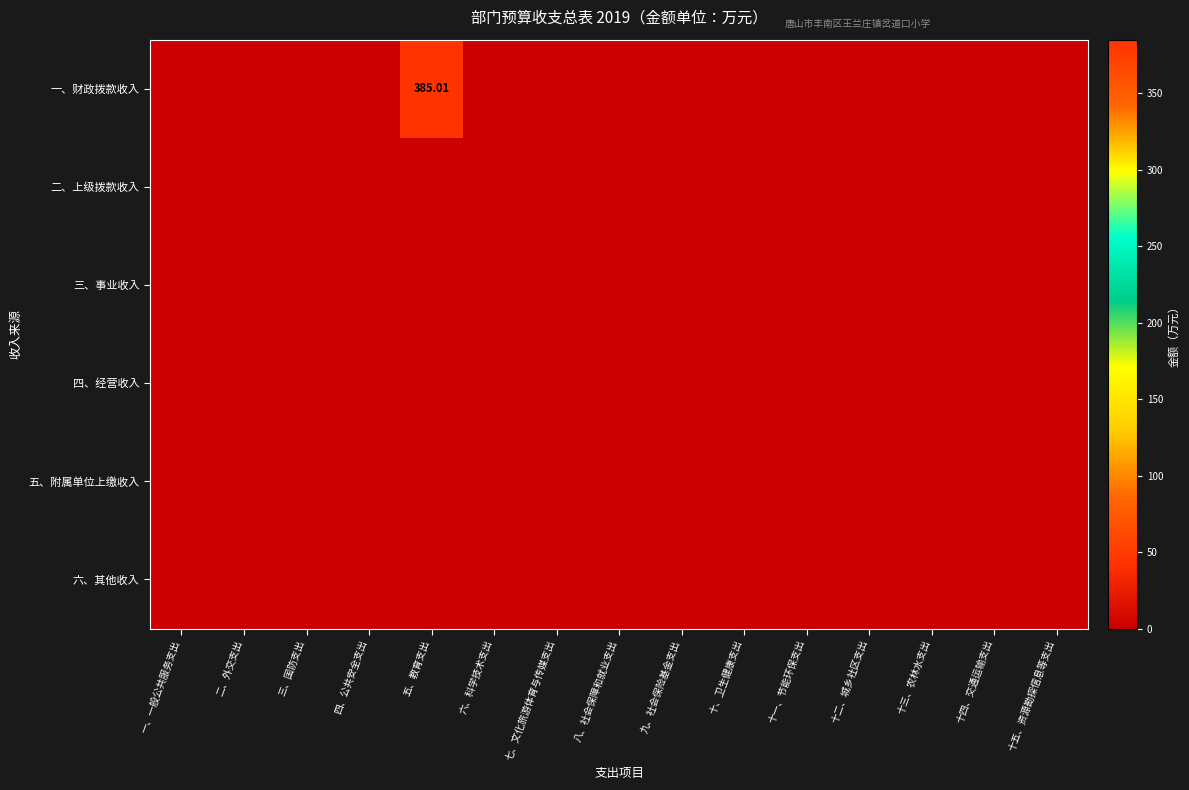

Is it true that 一、财政拨款收入 equals 0.0 at 一、一般公共服务支出?

True